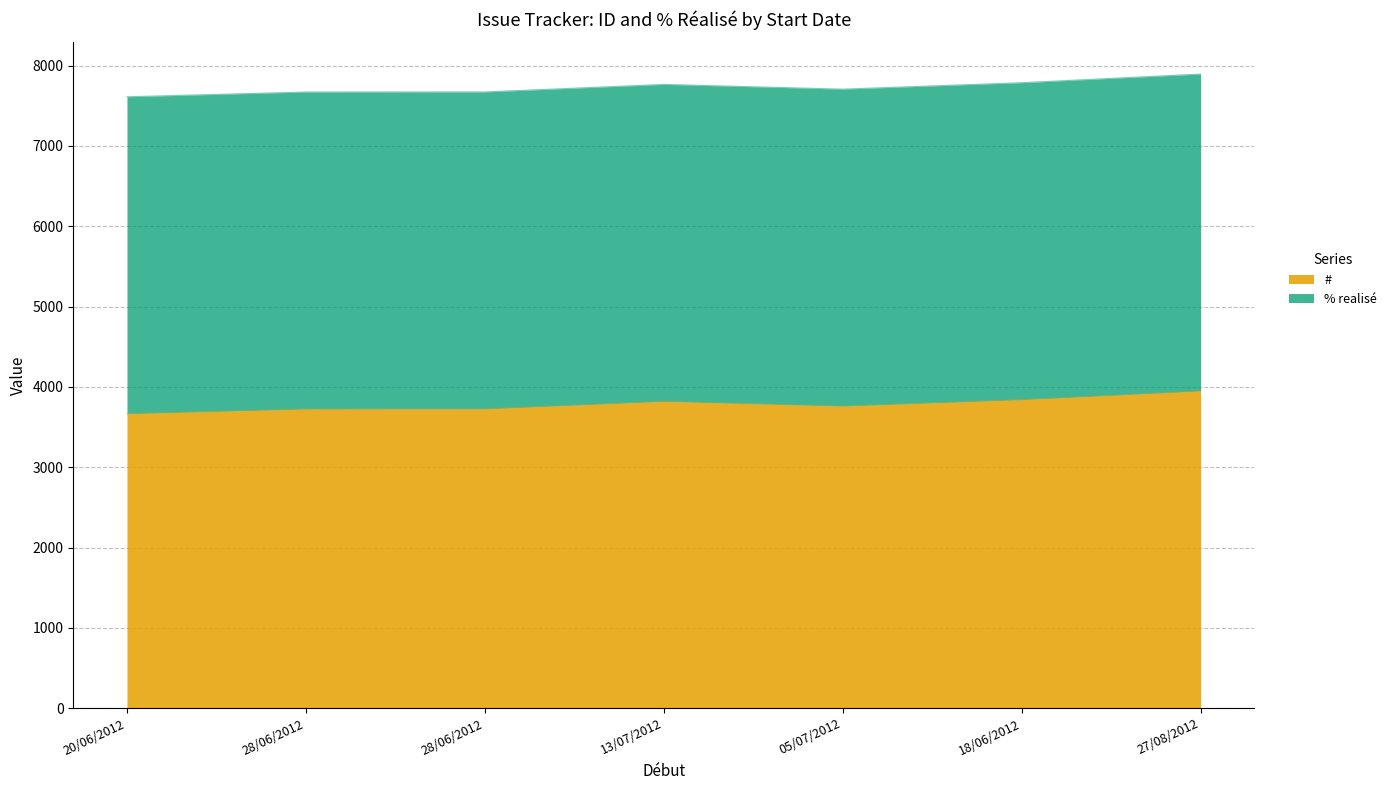

What is the ratio of the value at 20/06/2012 to the value at 13/07/2012?

1.0